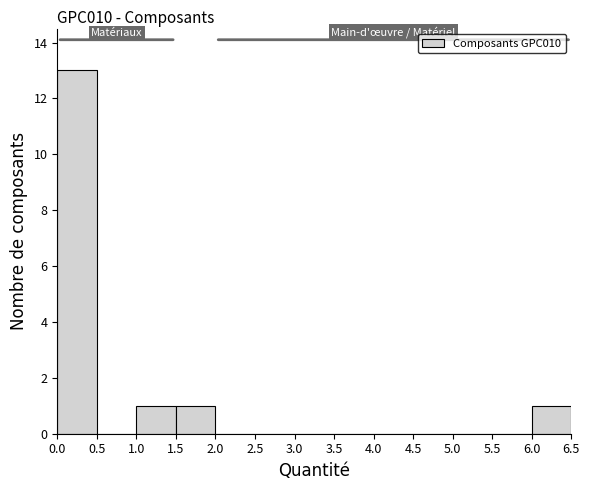

Over which range of the x-axis is the bar tallest?

0.0 to 0.5